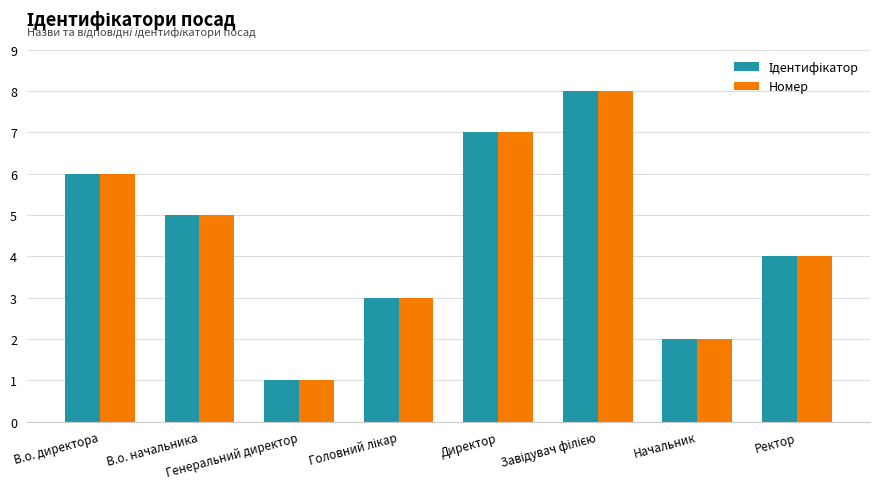

How many bars are there in each group?

2